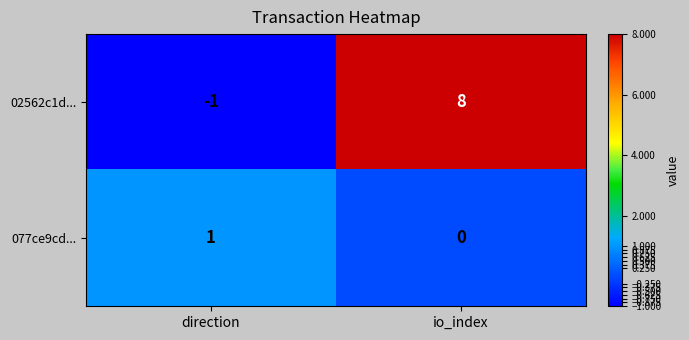

At io_index, list the series in order from smallest to largest.

077ce9cd..., 02562c1d...